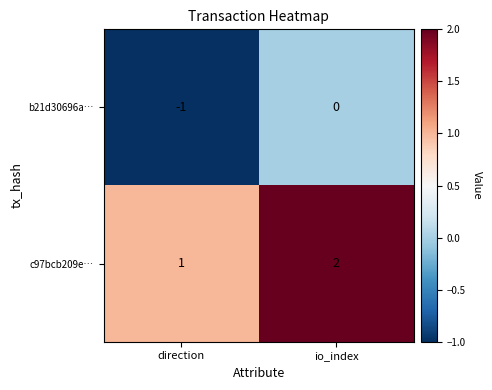

Which series has the largest total across all categories?

c97bcb209e…